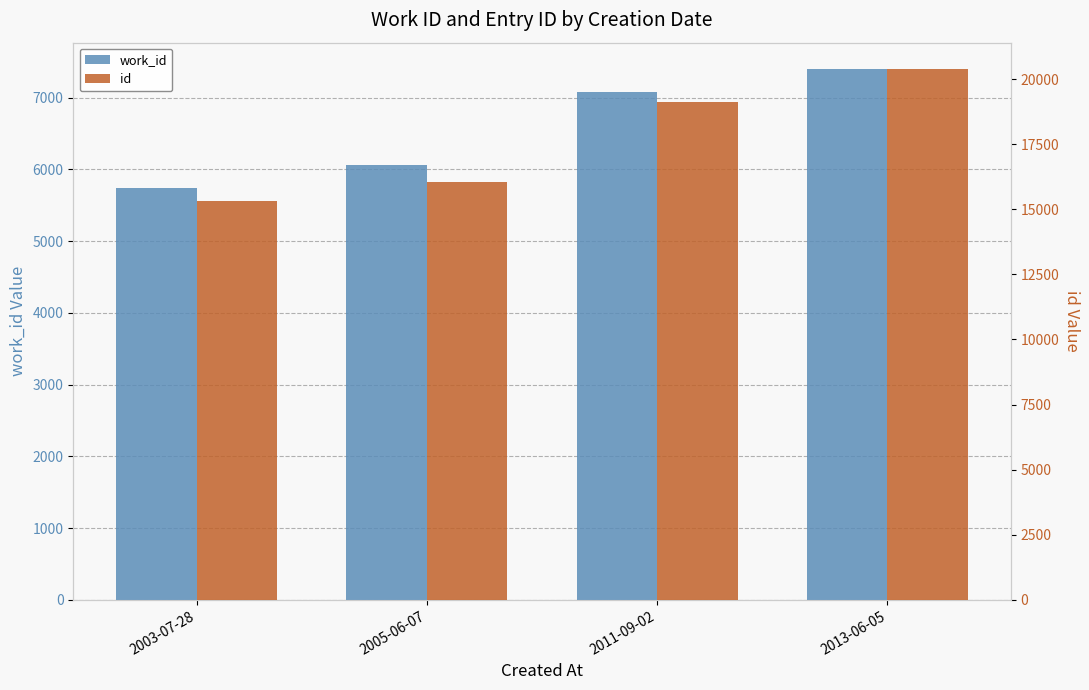

What is the sum of all id values?

70875